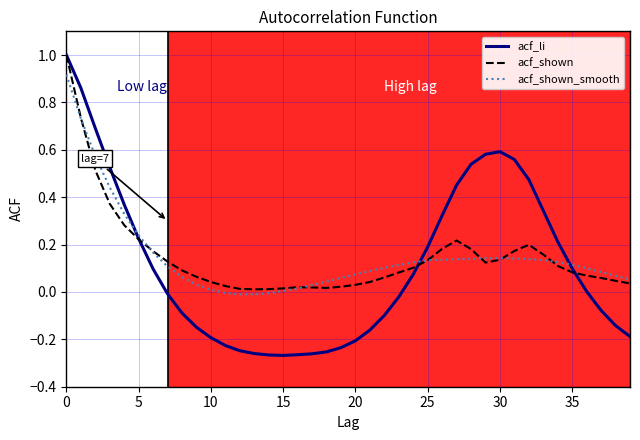

What is the maximum value for acf_shown?

1.0